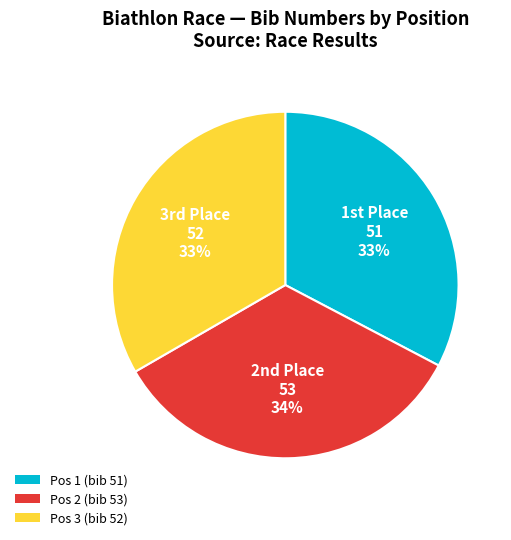

Do Pos 2 and Pos 3 together represent more than half of the pie?

Yes